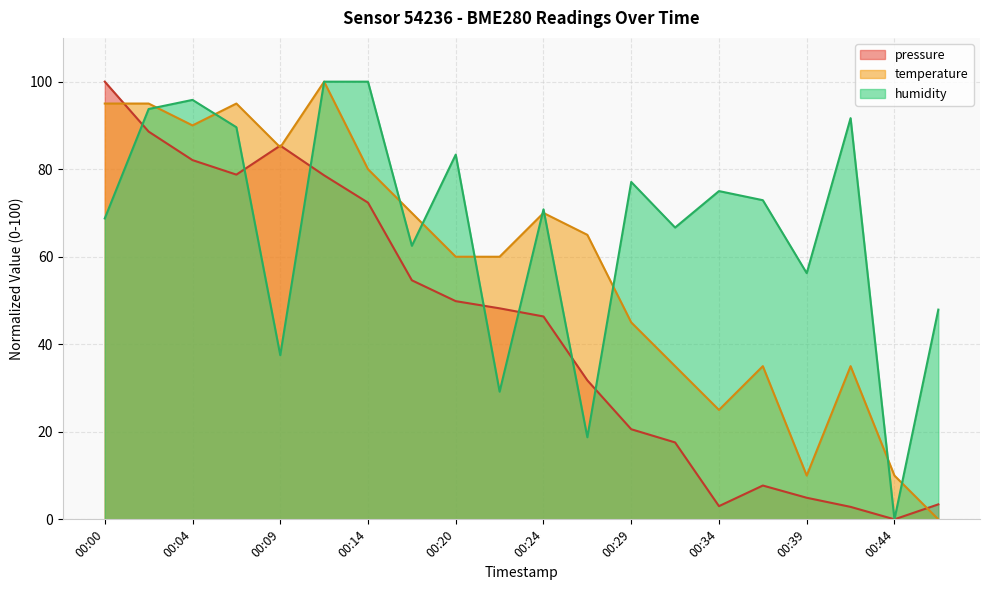

What is the maximum value for temperature?

100.0